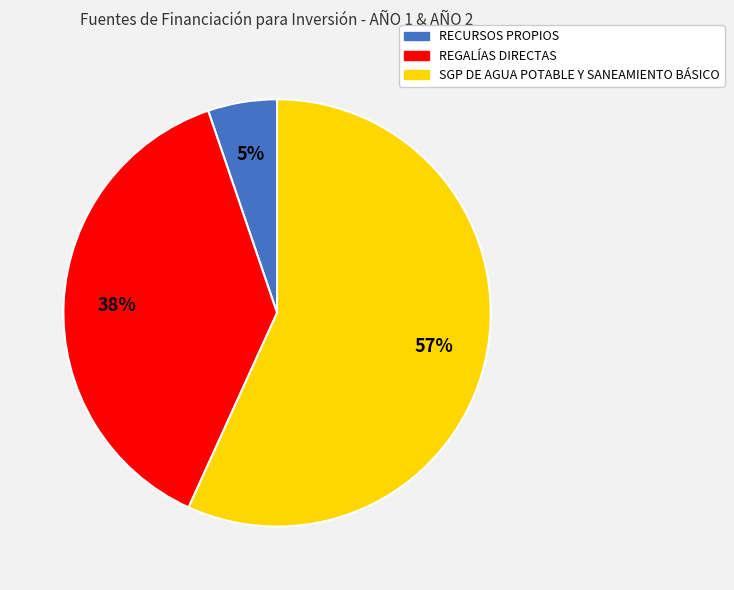

Rank the categories by value from lowest to highest.

RECURSOS PROPIOS, REGALÍAS DIRECTAS, SGP DE AGUA POTABLE Y SANEAMIENTO BÁSICO